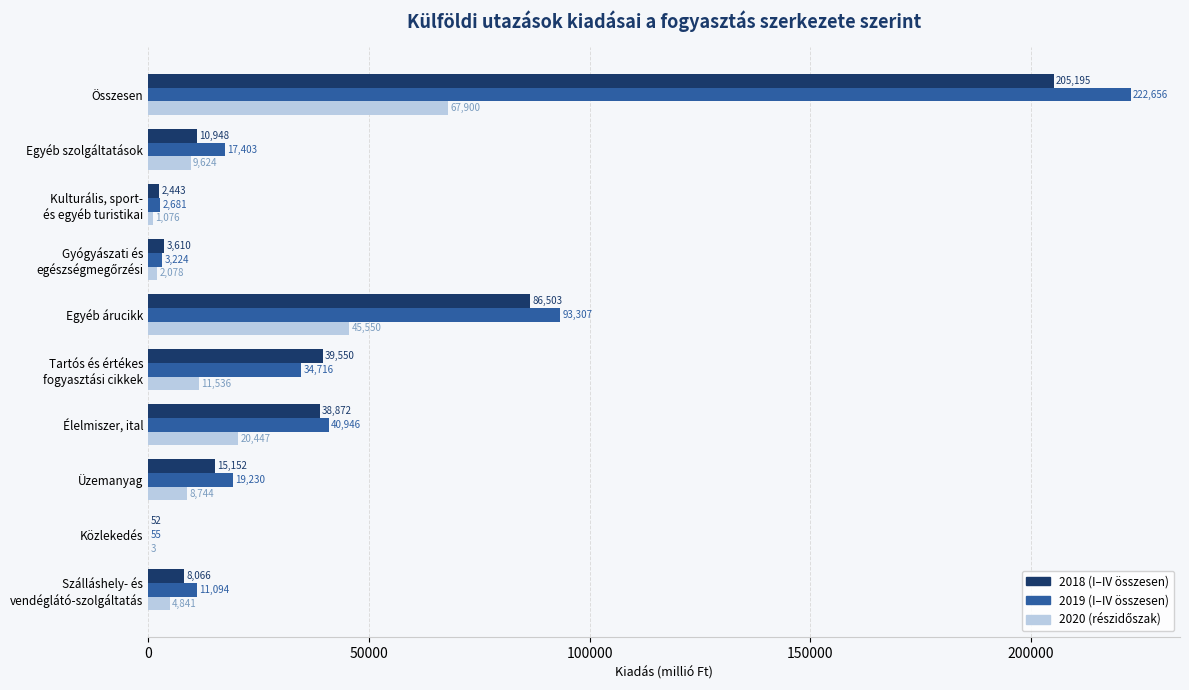

How many distinct data groups are displayed?

3